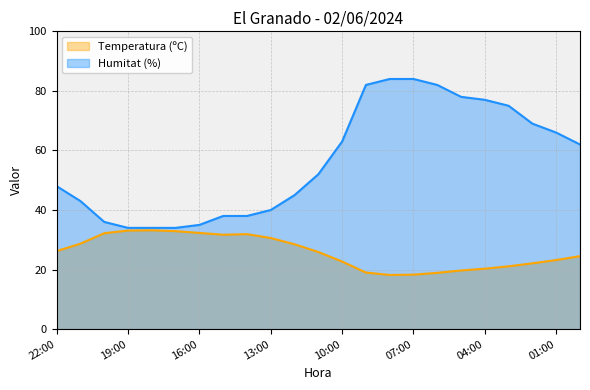

True or false: Temperatura (ºC) has more than 1 points higher than both neighbors.

True